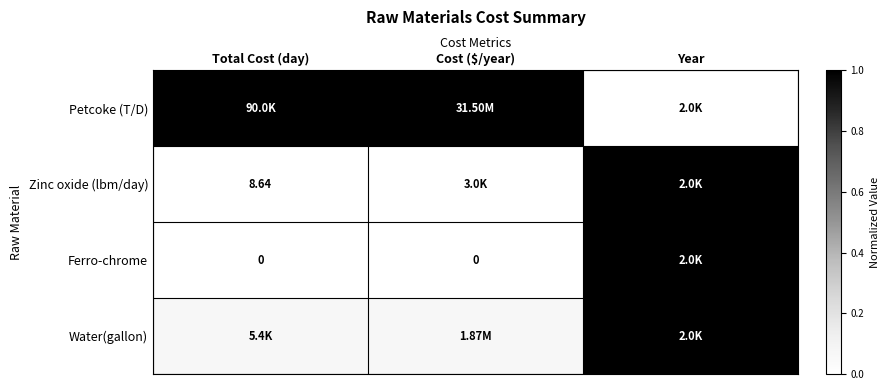

Which series has the largest range (max minus min)?

Petcoke (T/D)